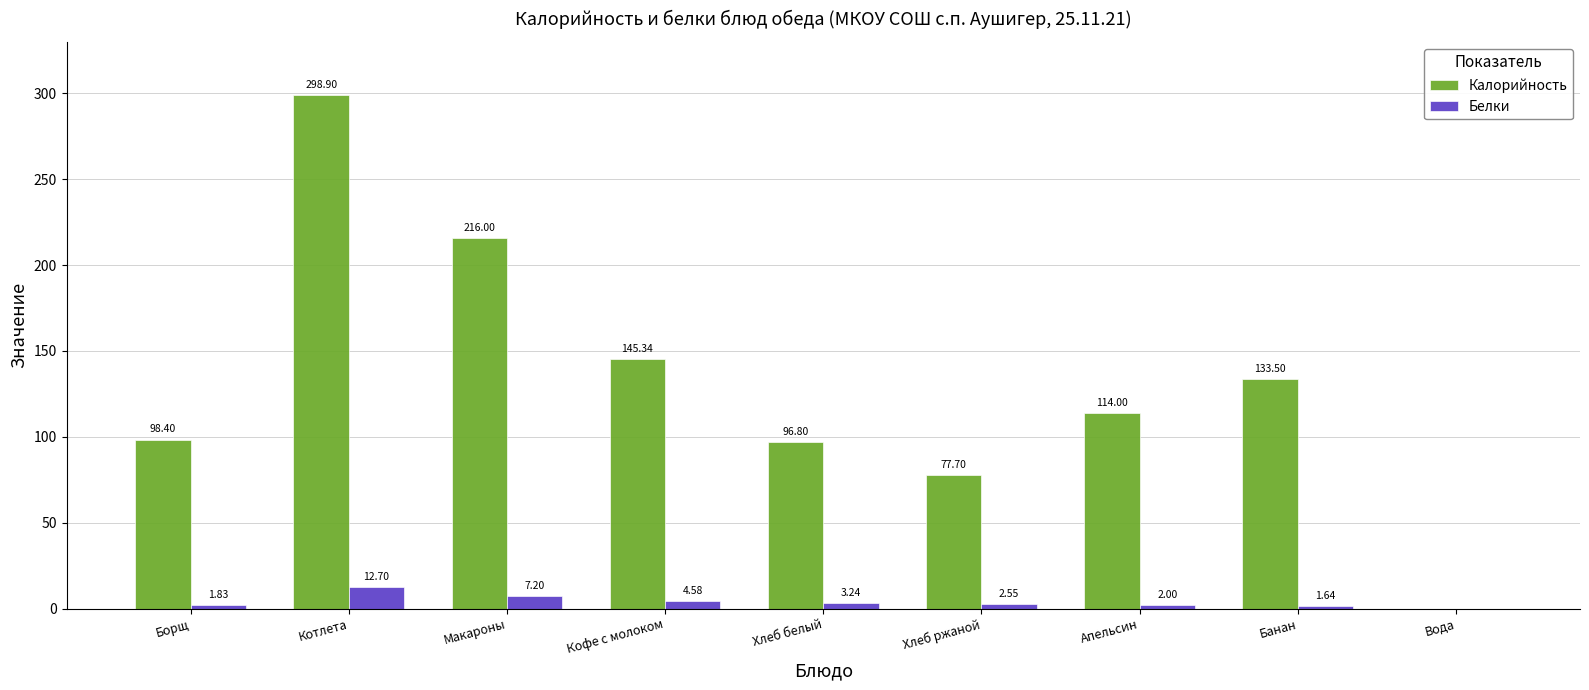

What is the total value across all series at Апельсин?

116.0